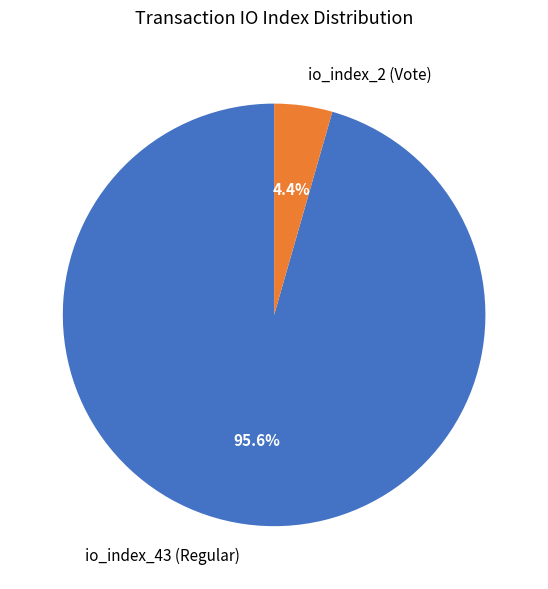

To the nearest percent, what portion does io_index_2 (Vote) represent?

4%